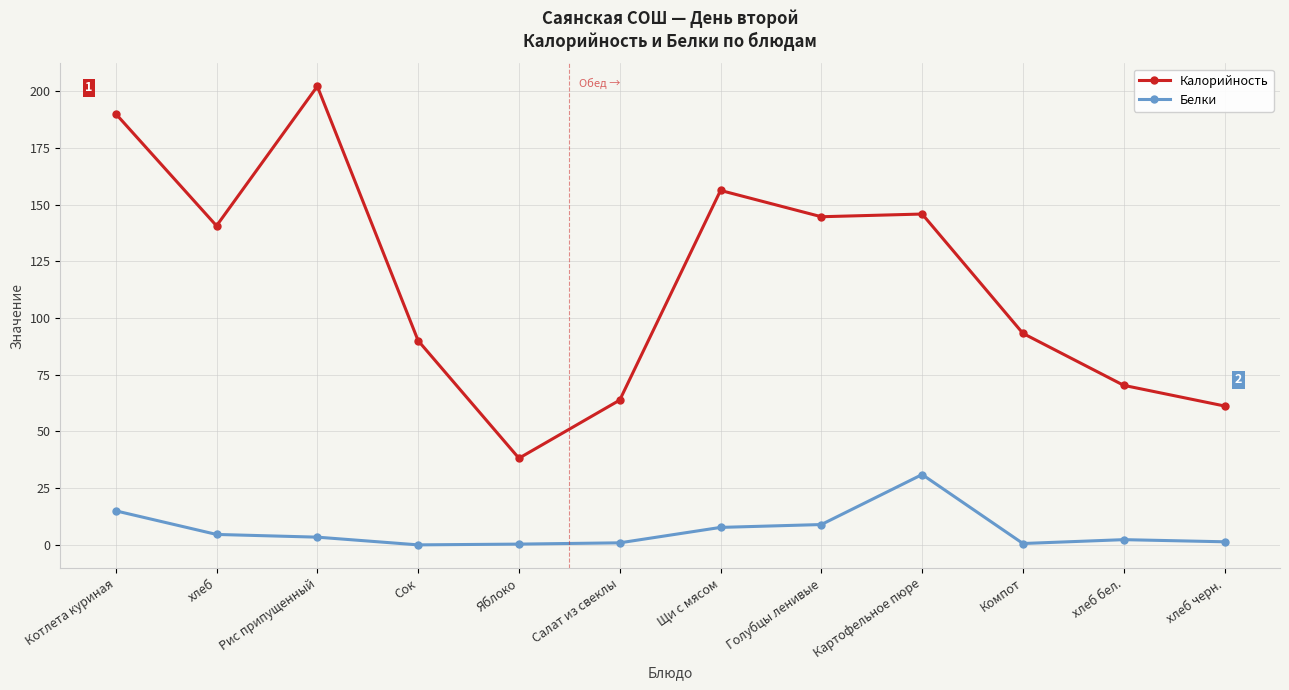

List the series in order of their overall mean, lowest first.

Белки, Калорийность